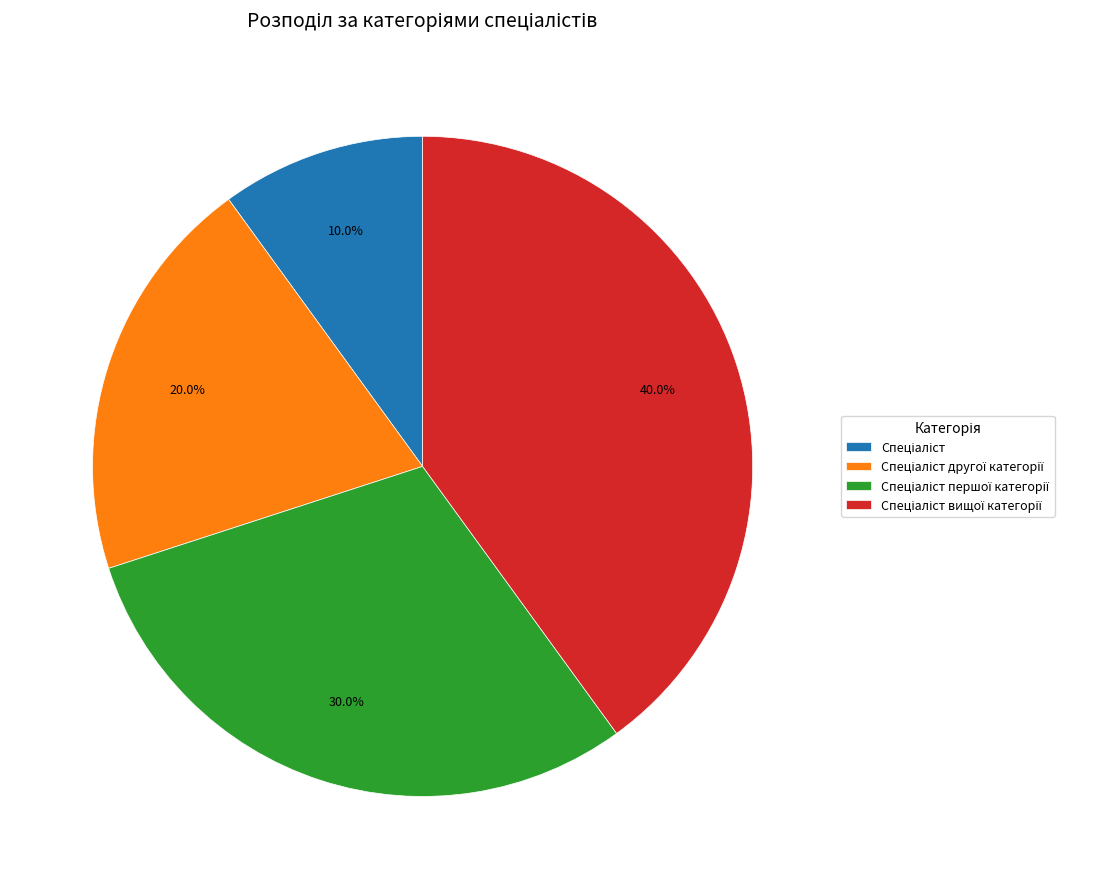

Is there any slice that represents more than half of the pie?

No